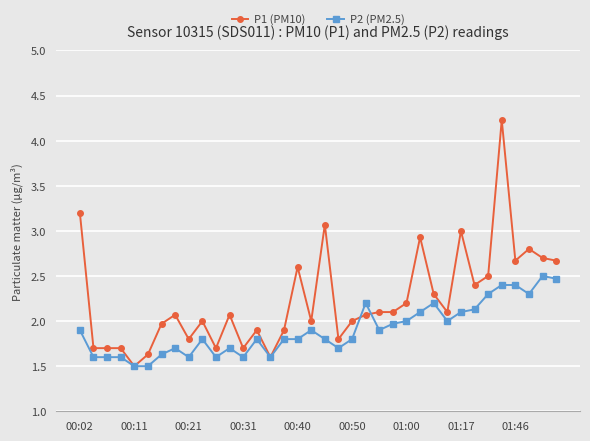

List the series in order of their peak value, highest first.

P1 (PM10), P2 (PM2.5)